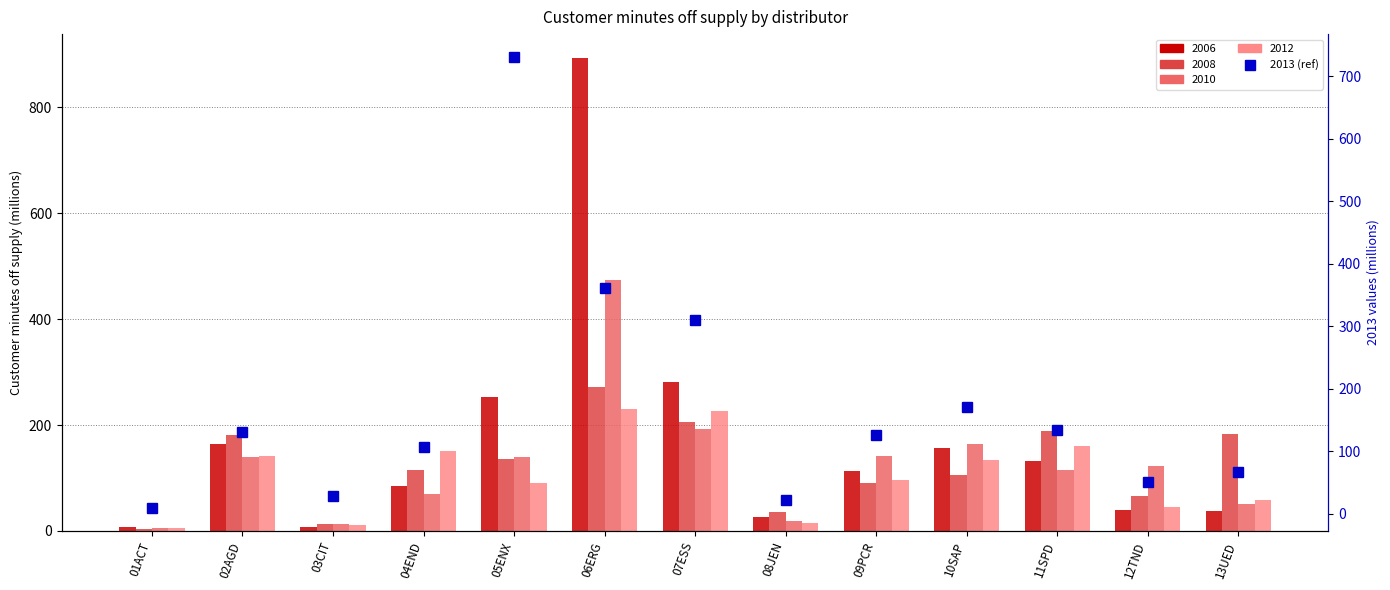

What is the label of the 3rd bar from the right?

11SPD